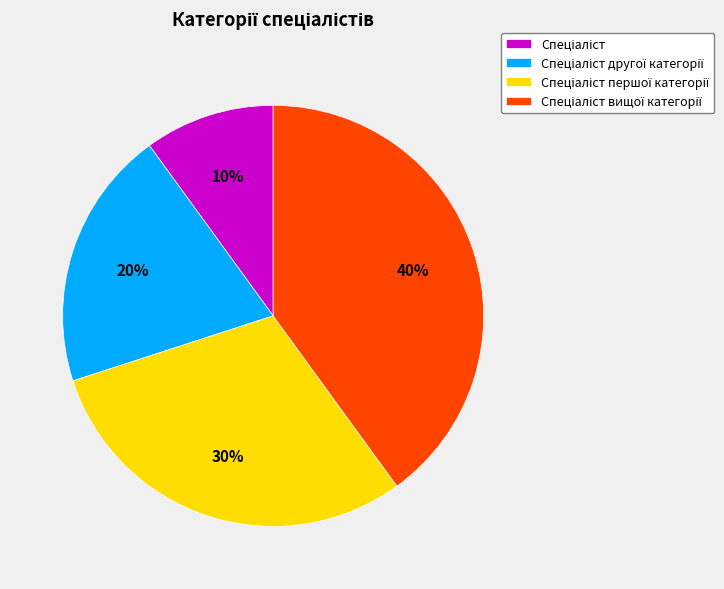

Is there a majority slice in this chart?

No